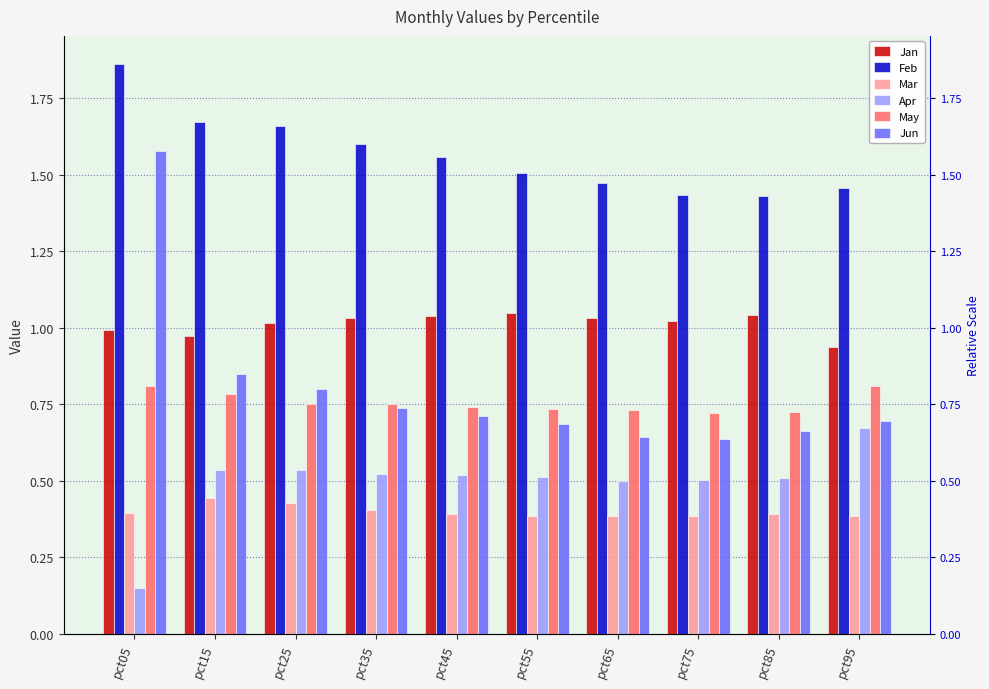

What is the difference between the maximum and minimum values in the Jun series?

0.9